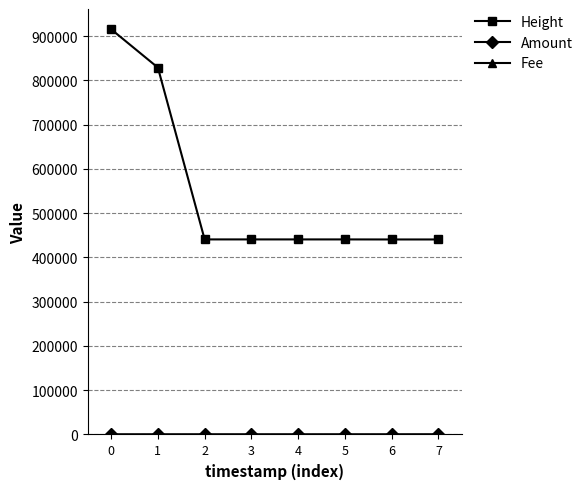

Does the chart have visible grid lines?

Yes